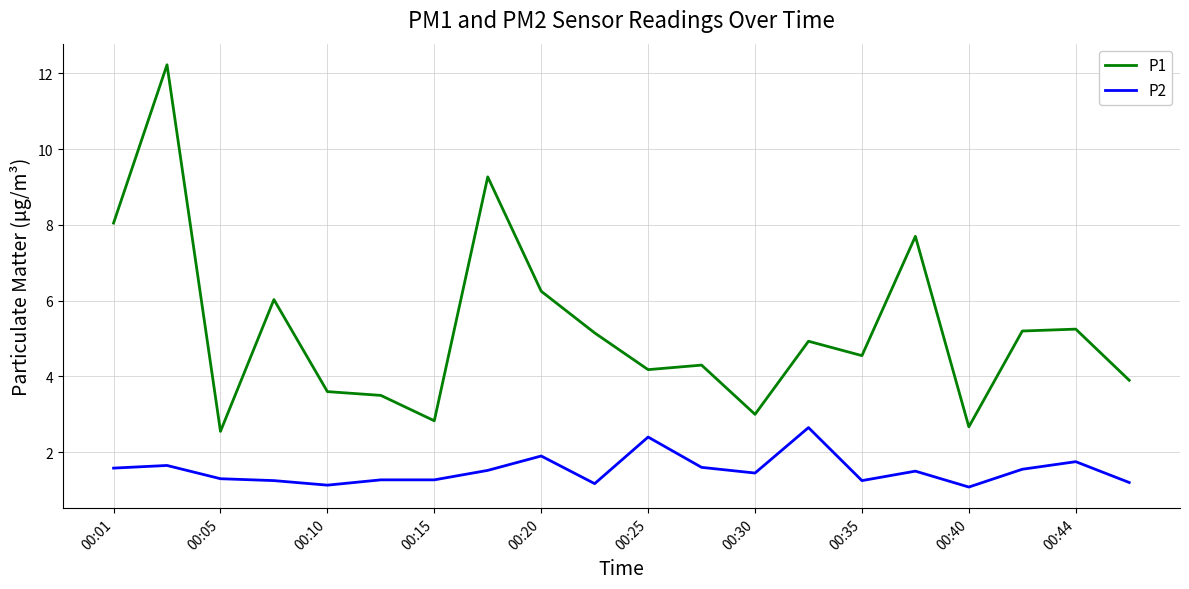

Which series has the largest total across all categories?

P1